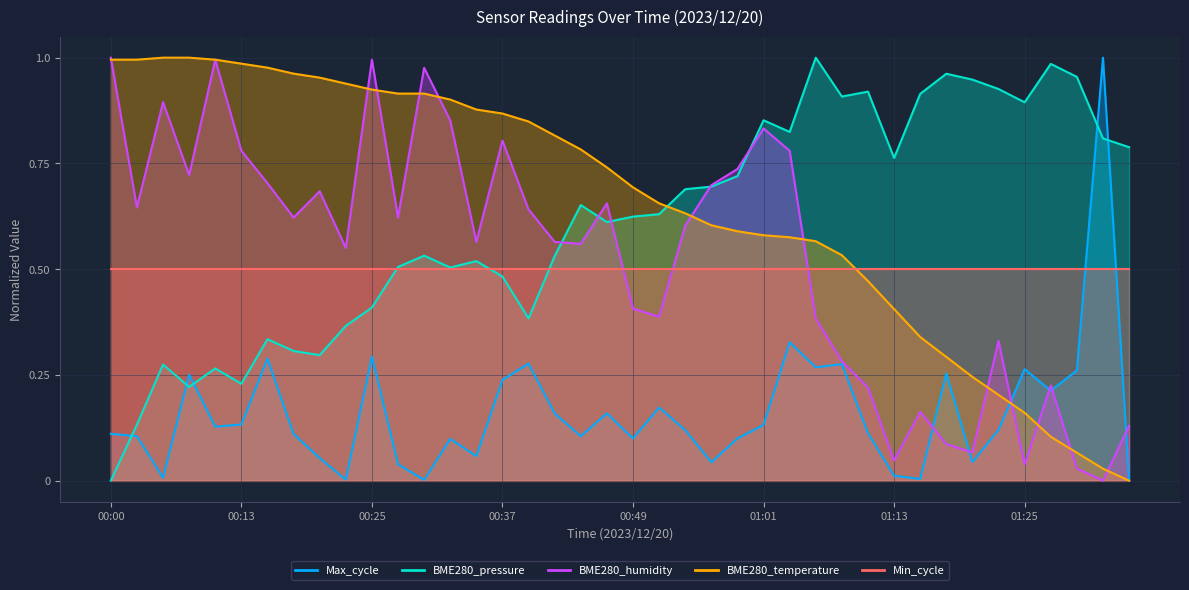

What is the average value of the BME280_pressure series?

0.6